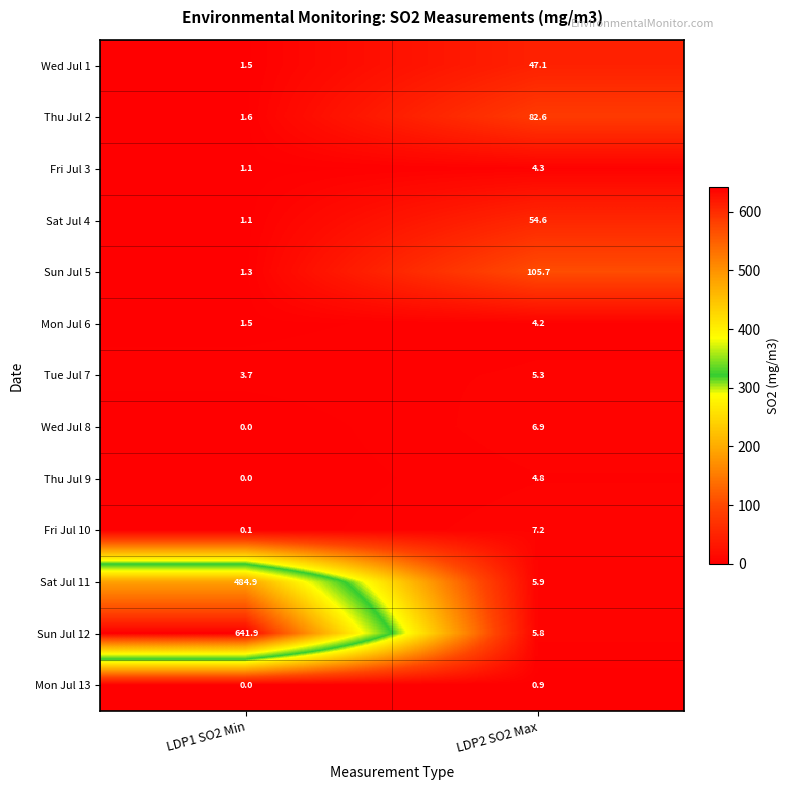

Which category has the highest value across all series?

LDP1 SO2 Min